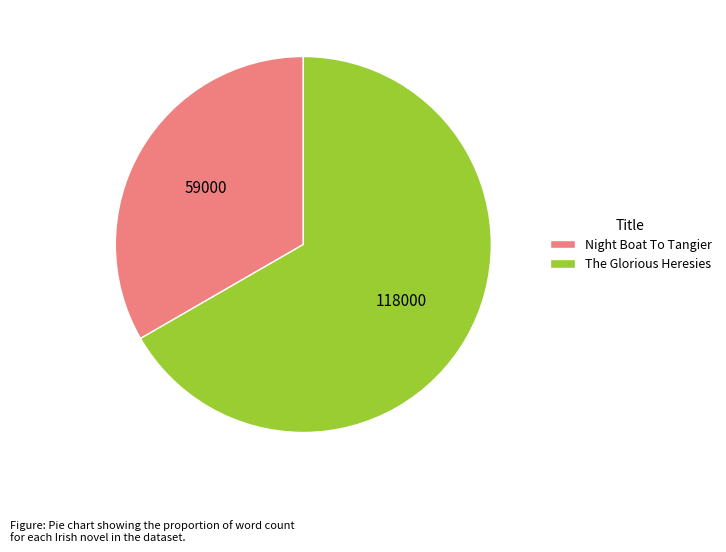

What is the smallest slice in the pie chart?

Night Boat To Tangier